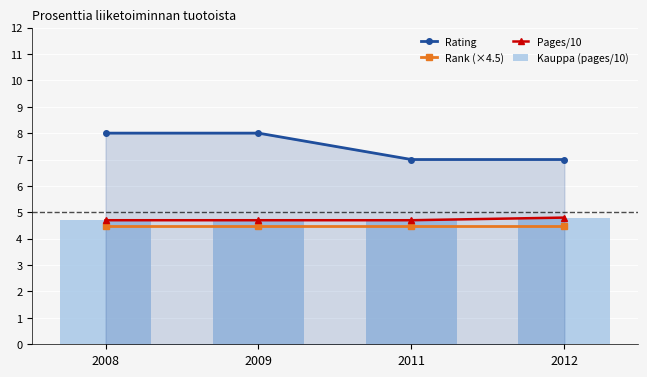

Which has a higher value, 2008 or 2011?

2008